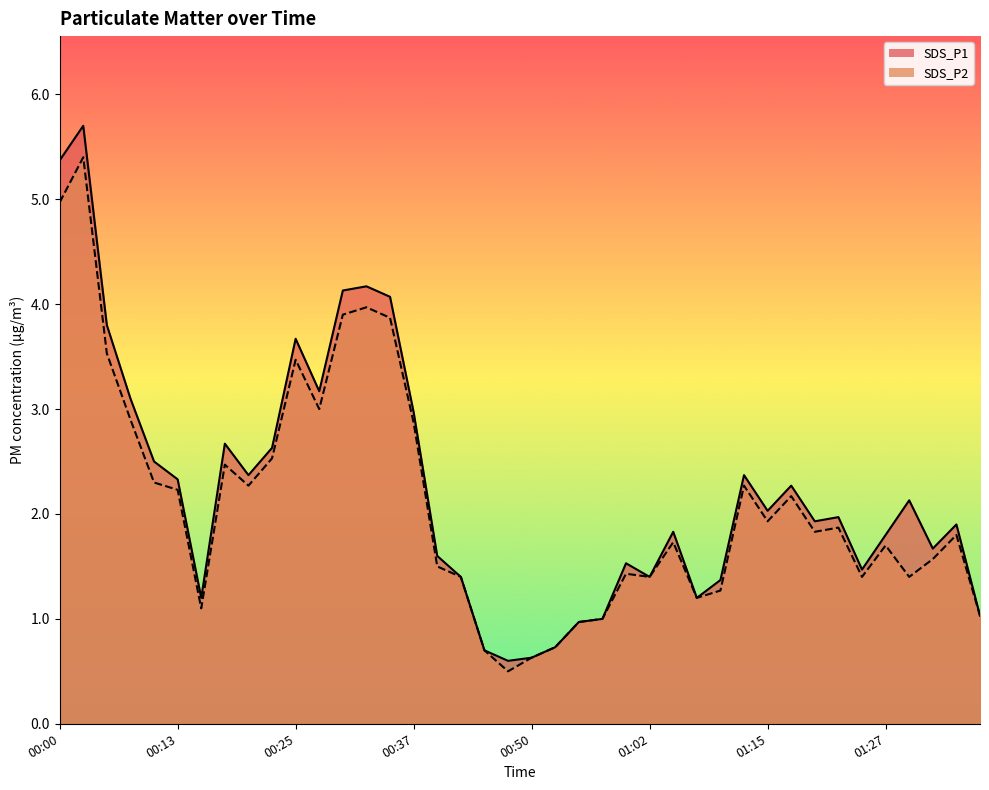

Reading left to right, extract all data points from this chart.

SDS_P1: 5.4	5.7	3.8	3.1	2.5	2.3	1.2	2.7	2.4	2.6	3.7	3.2	4.1	4.2	4.1	3.0	1.6	1.4	0.7	0.6	0.6	0.7	1.0	1.0	1.5	1.4	1.8	1.2	1.4	2.4	2.0	2.3	1.9	2.0	1.5	1.8	2.1	1.7	1.9	1.0
SDS_P2: 5.0	5.4	3.5	2.9	2.3	2.2	1.1	2.5	2.3	2.5	3.5	3.0	3.9	4.0	3.9	2.9	1.5	1.4	0.7	0.5	0.6	0.7	1.0	1.0	1.4	1.4	1.7	1.2	1.3	2.3	1.9	2.2	1.8	1.9	1.4	1.7	1.4	1.6	1.8	1.0